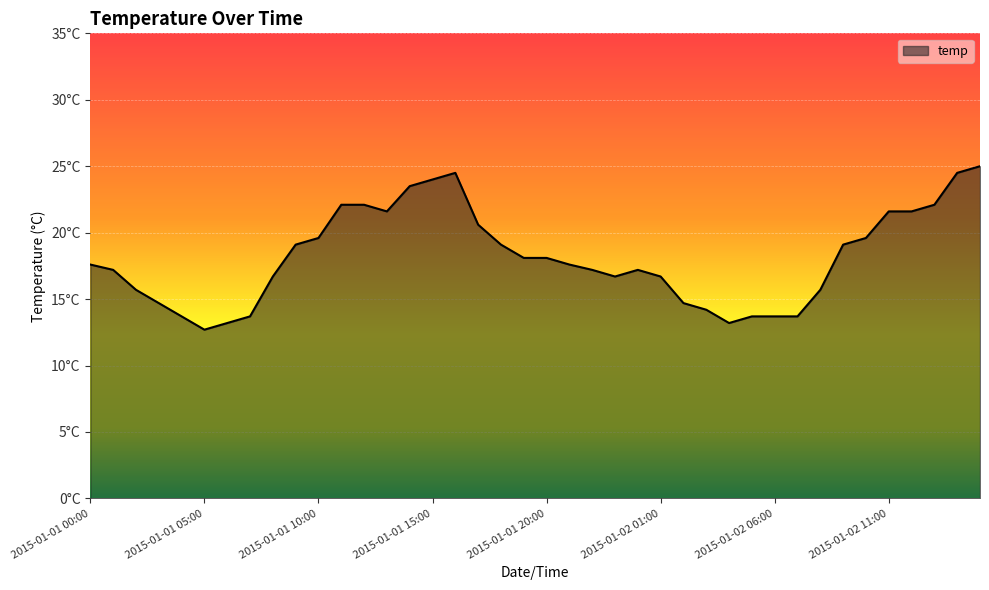

Does the chart have visible grid lines?

Yes